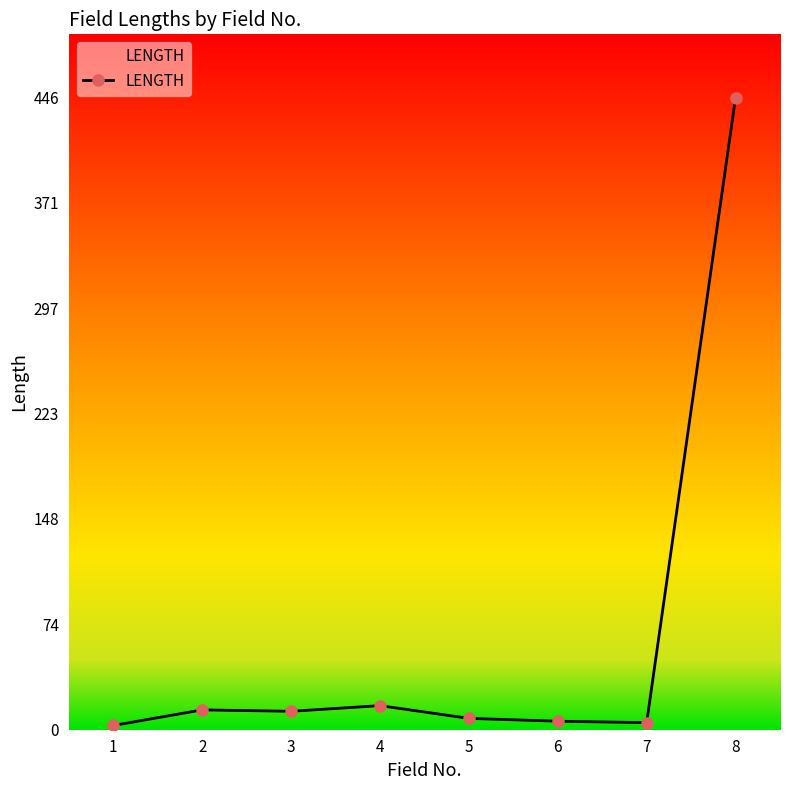

Is it true that the value at 4 is 17?

True